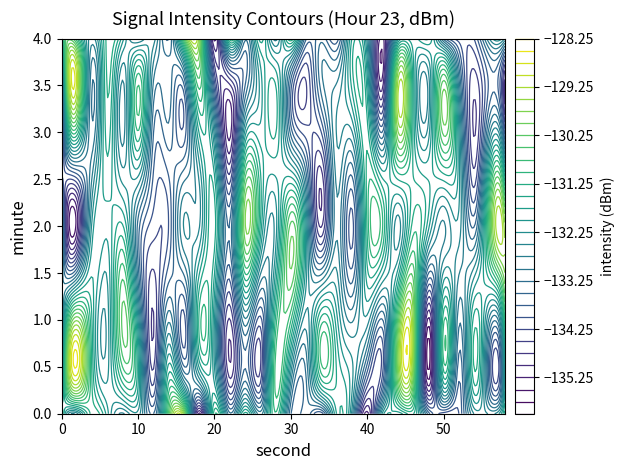

At which category is the sum across all series the highest?

23